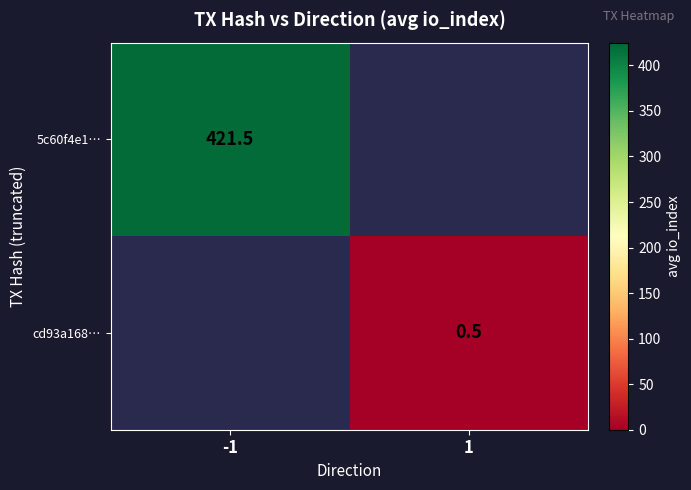

The 5c60f4e1… series shows 164.2 at -1. True or false?

False